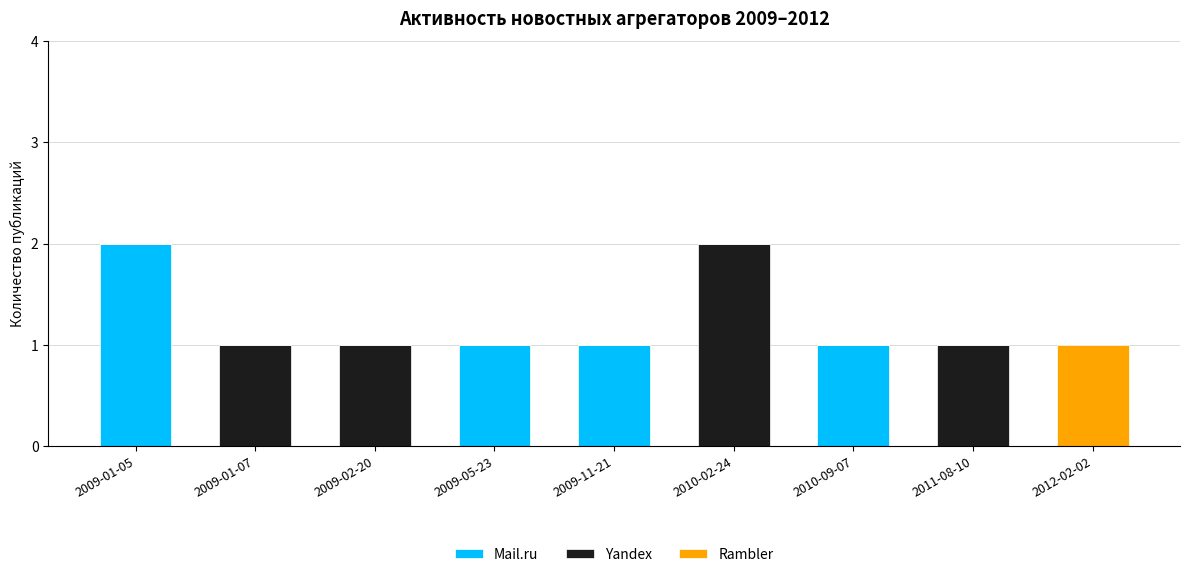

Is it true that Mail.ru equals -1 at 2009-02-20?

False